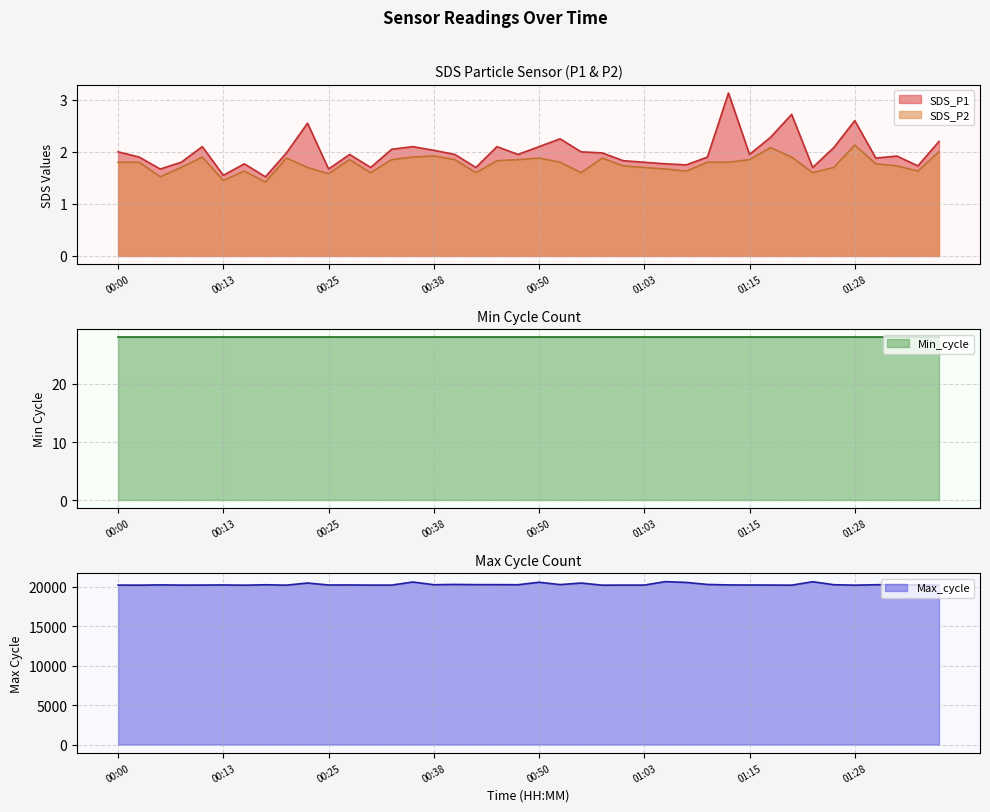

Is it true that SDS_P1 equals 2.0 at 00:00?

True